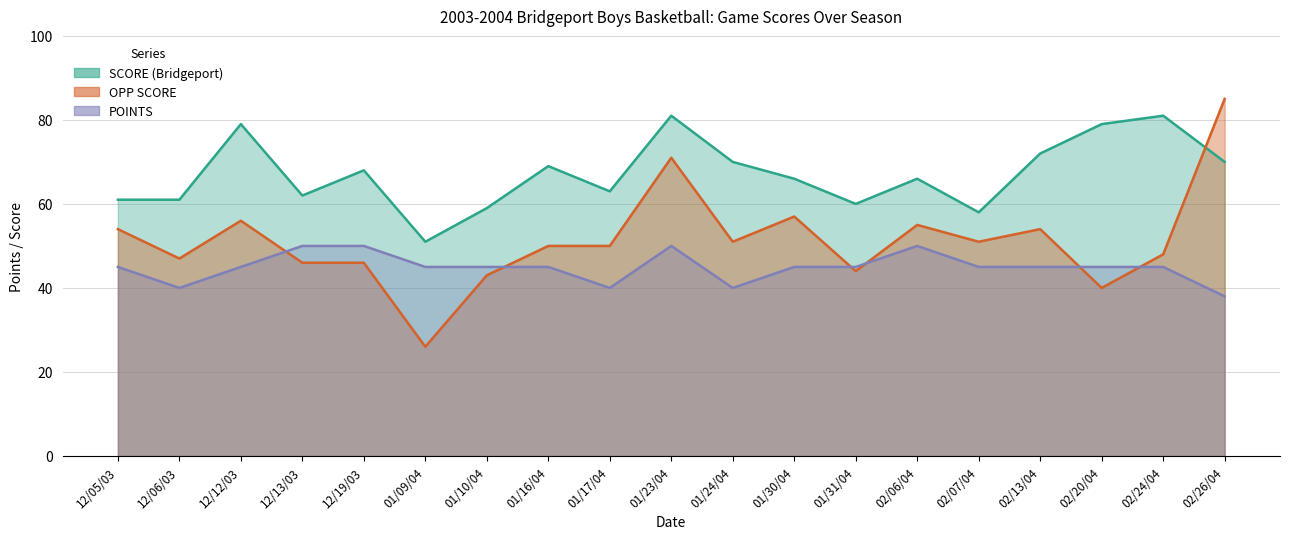

How many lines are shown in the chart?

3